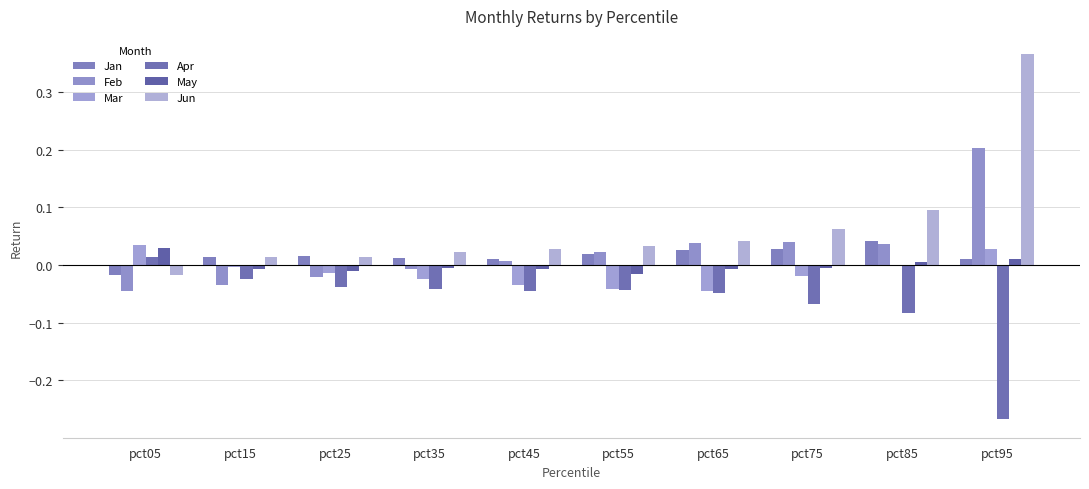

At pct05, list the series in order from largest to smallest.

Mar, May, Apr, Jan, Jun, Feb